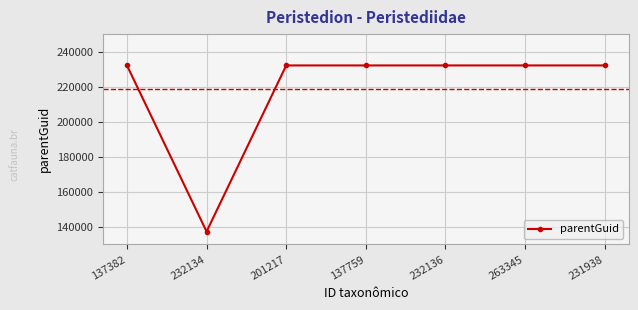

Reading right to left, extract all data points from this chart.

231938=232134	263345=232134	232136=232134	137759=232134	201217=232134	232134=137379	137382=232134